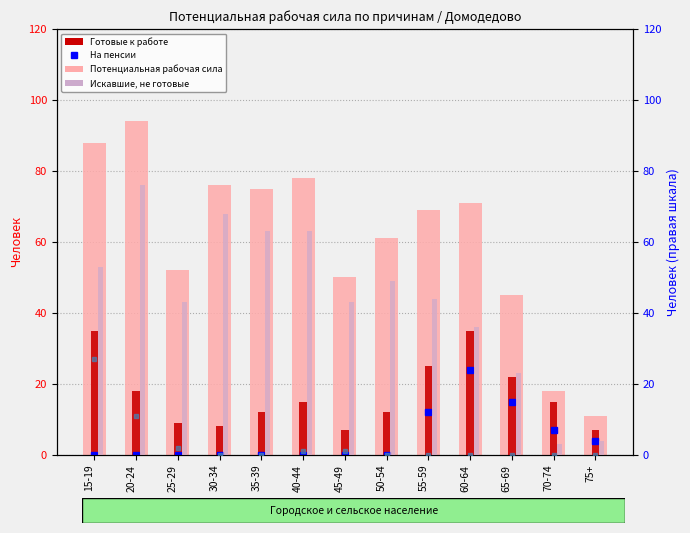

What is the average value of the Потенциальная рабочая сила series?

61